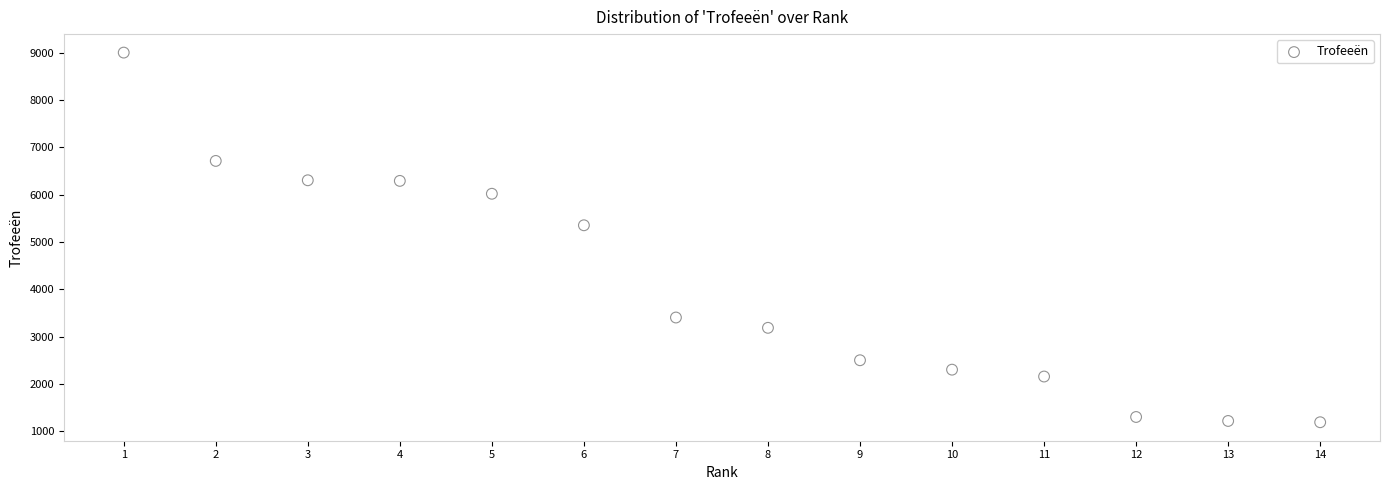

What Y value in the scatter plot is closest to 5094?

5351